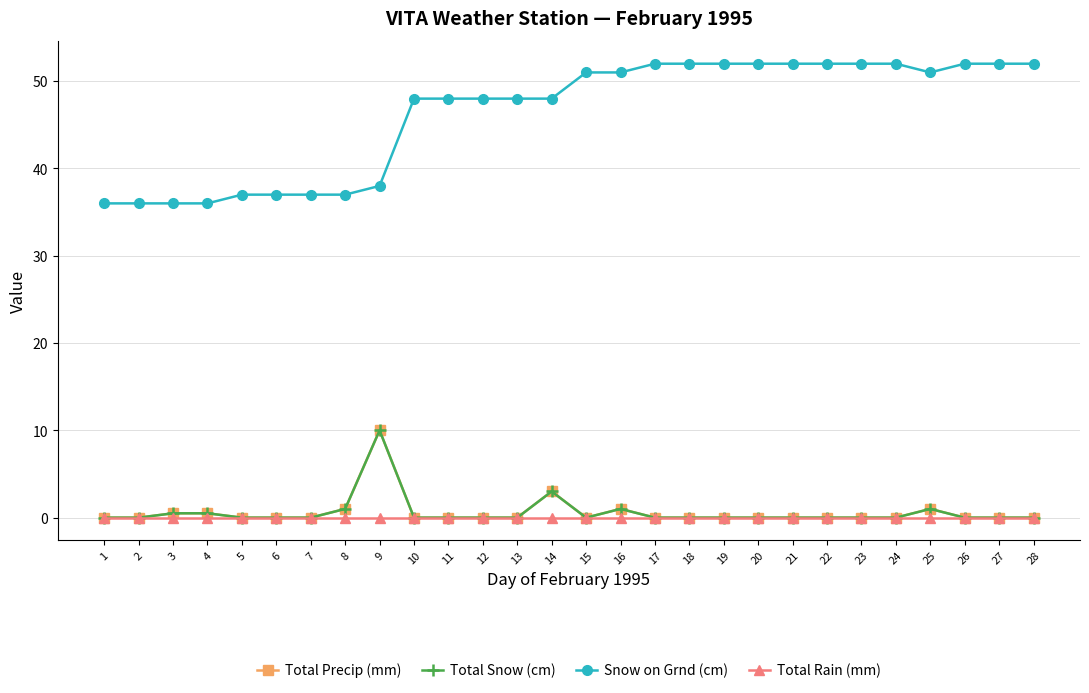

Between 27 and 12, which is larger?

27